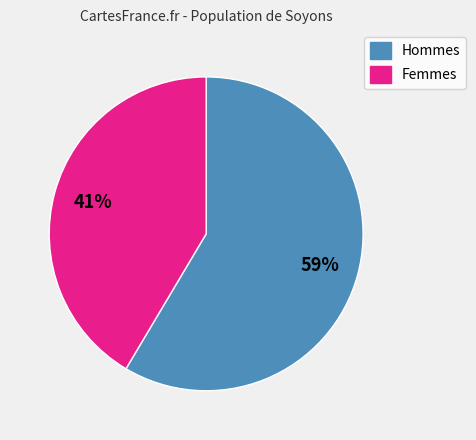

To the nearest percent, what is the average slice percentage?

50%